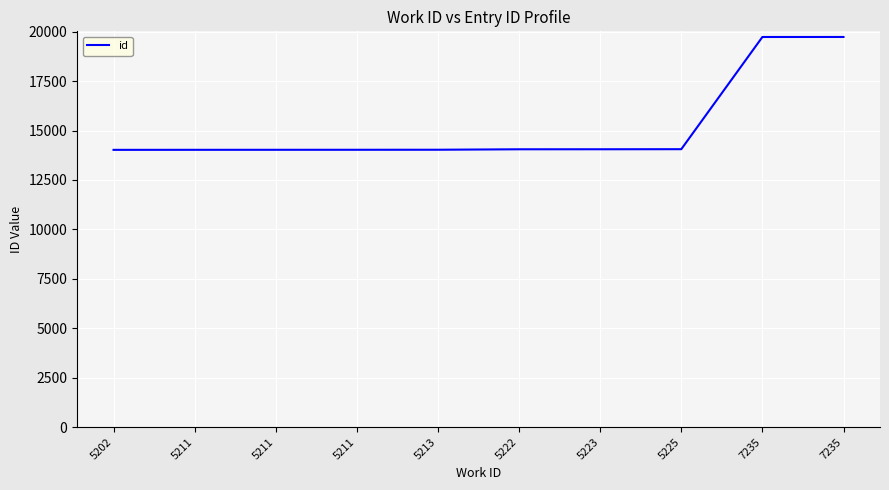

Does the chart display data point markers on the line(s)?

No